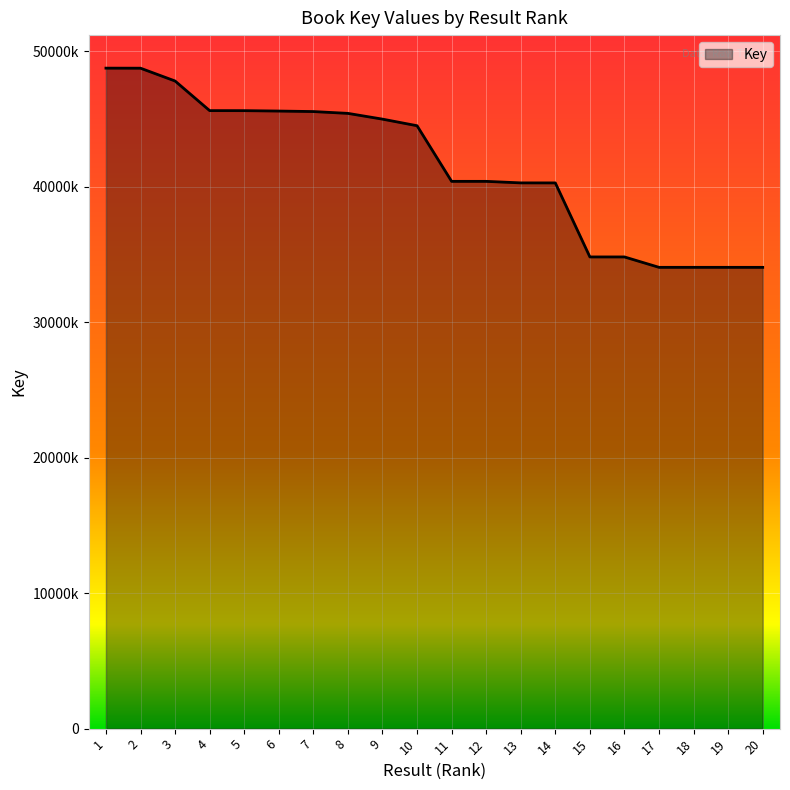

What is the value of the 3rd point from the left?

47813555